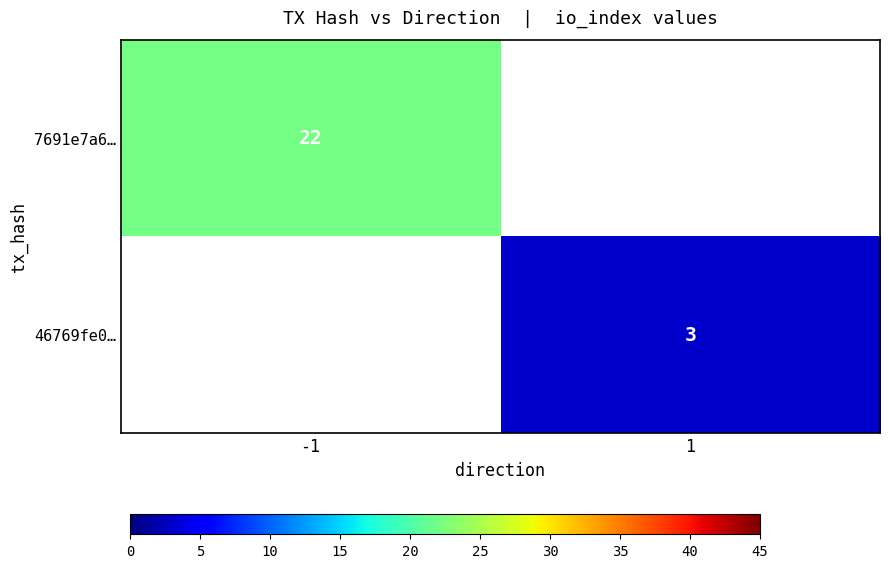

The value of 7691e7a6… at -1 is 29. True or false?

False